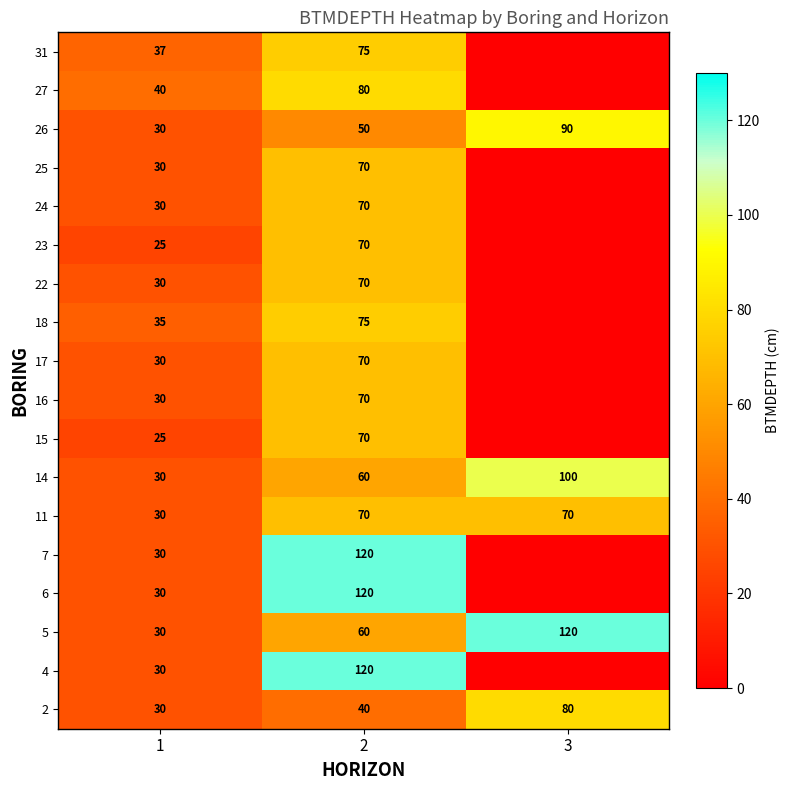

What is the difference between the highest and lowest values at 2?

80